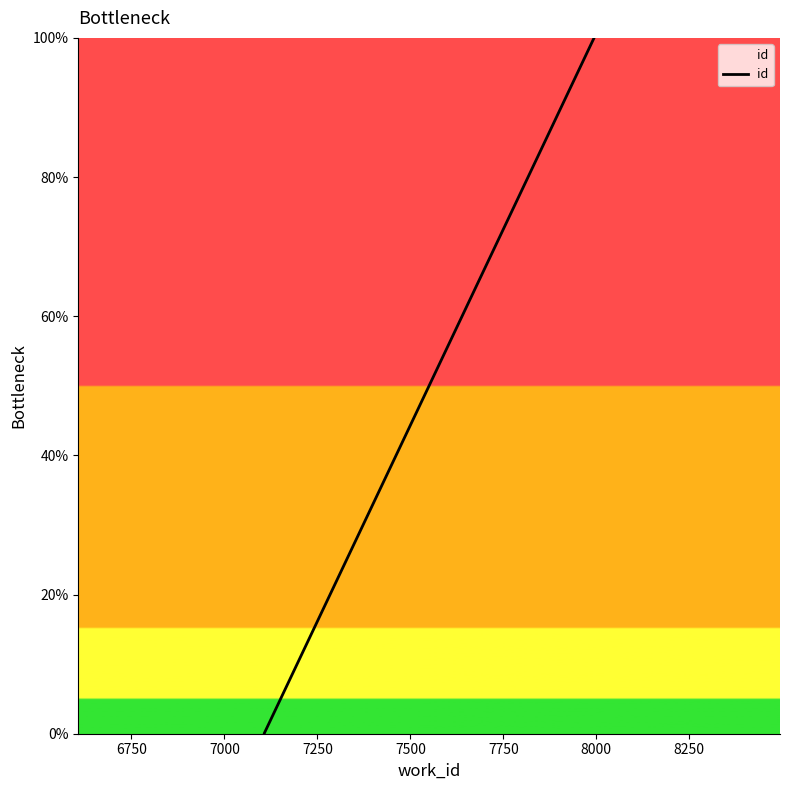

True or false: the data has more than 0 interior local peaks.

False